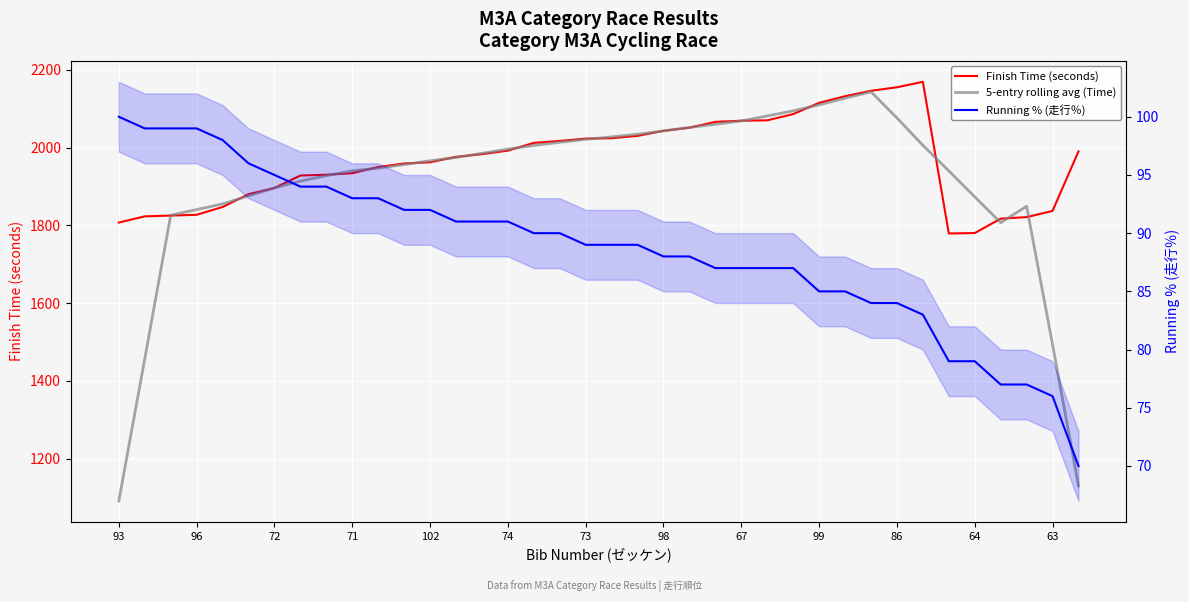

What is the sum of all Running % (走行％) values?

3367.0